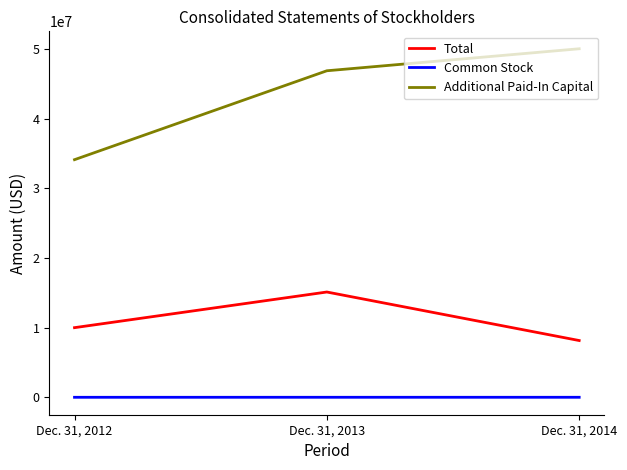

What is the difference between the maximum and second lowest values in the Common Stock series?

288